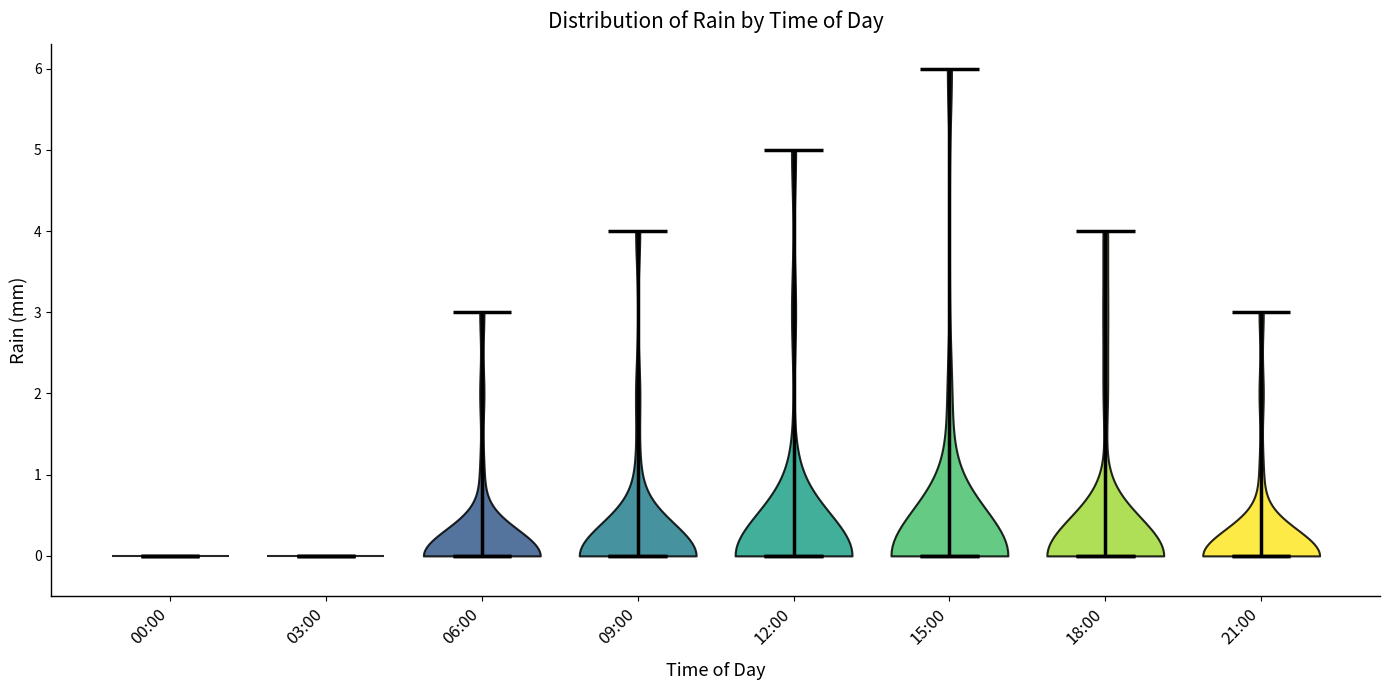

What is the highest point the violin for 15:00 reaches on the y-axis? The values are not printed on the chart, so give them approximately, as read against the axis.

6